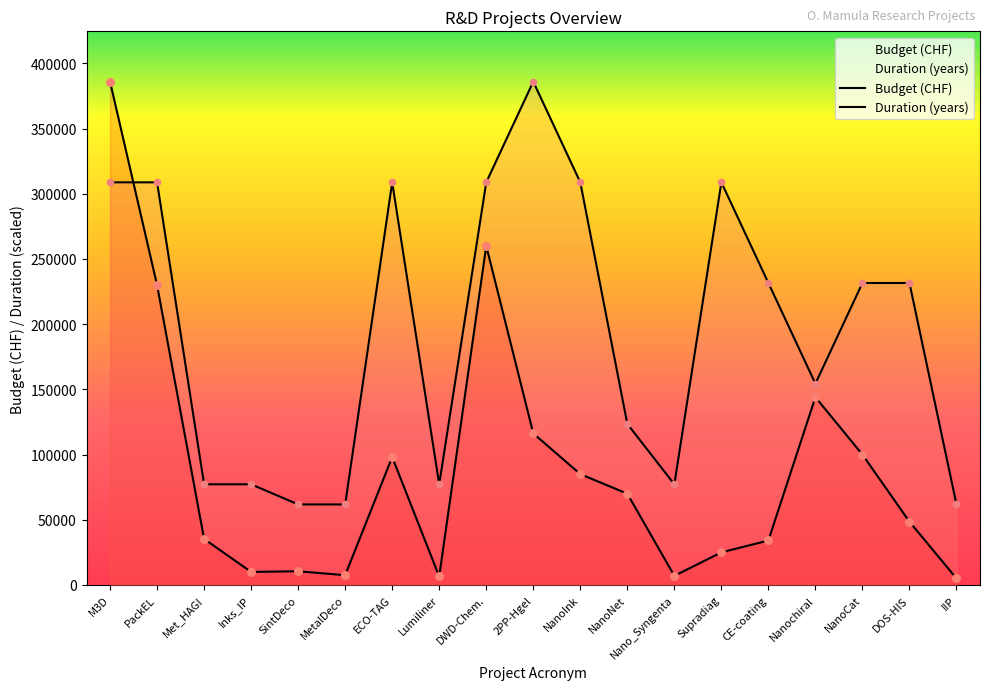

Which series contains the highest Y value?

Budget (CHF)